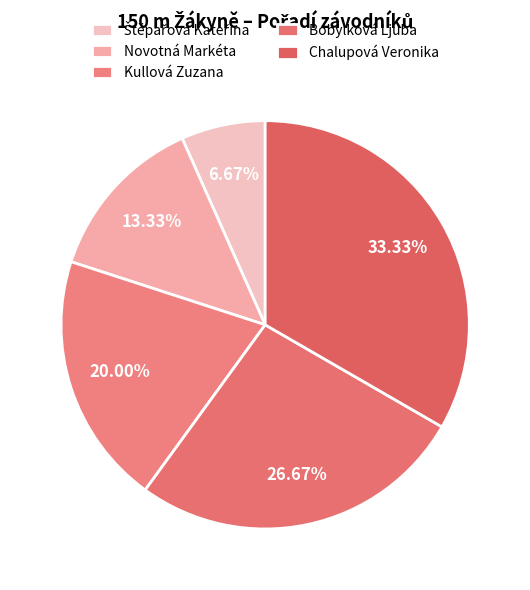

Does Chalupová Veronika represent more than half of the total?

No